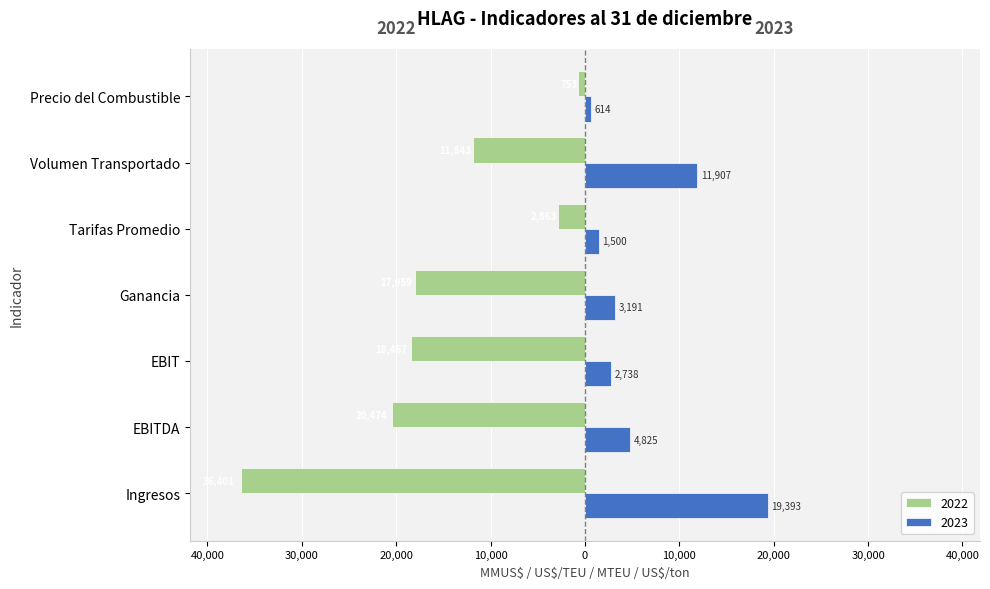

What is the label of the 6th bar from the right?

EBITDA